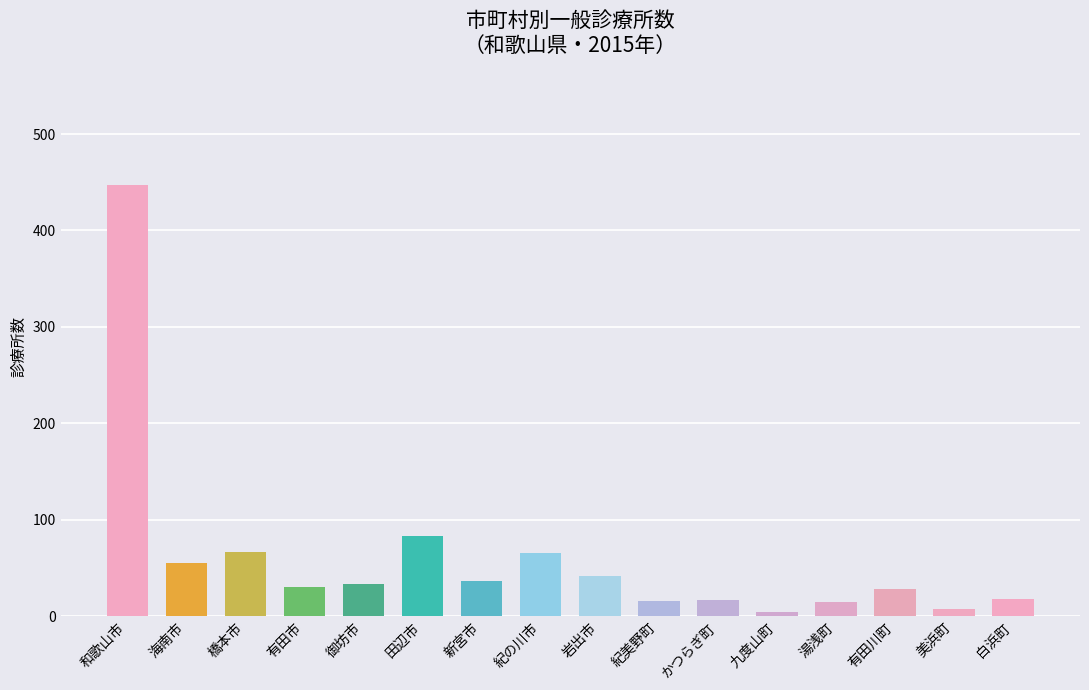

Is it true that the value at 岩出市 is 20?

False